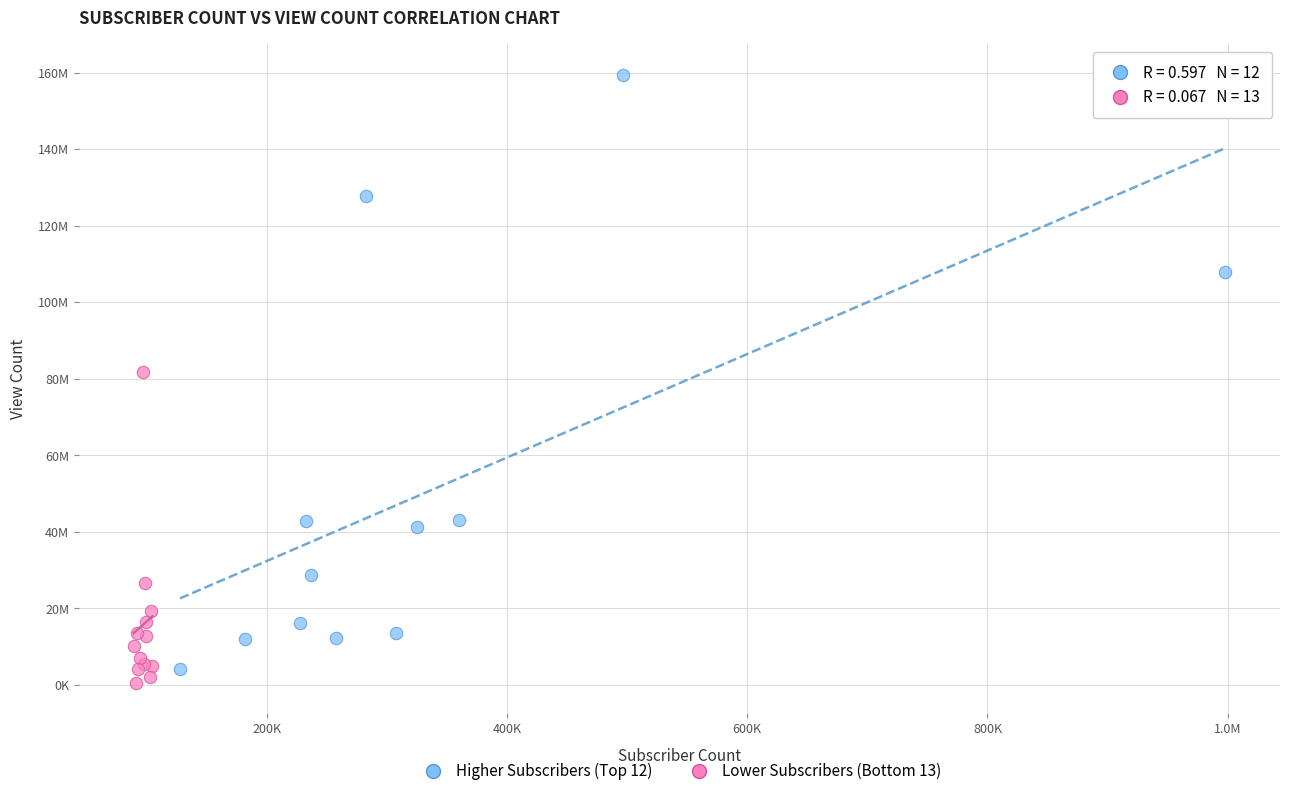

What are all the series names shown in the legend?

Higher Subscribers (Top 12), Lower Subscribers (Bottom 13)